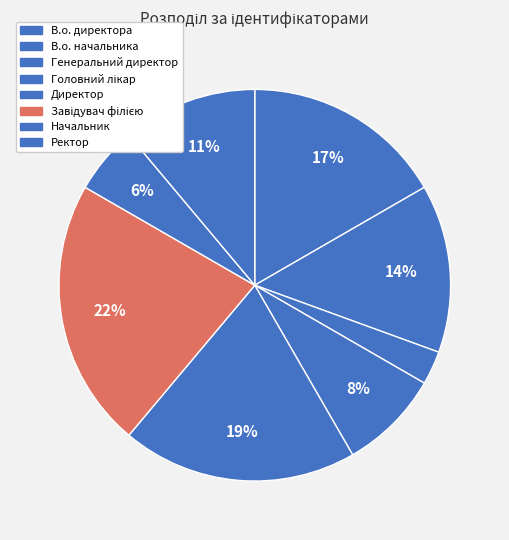

Is it true that Головний лікар is 8% of the pie?

True